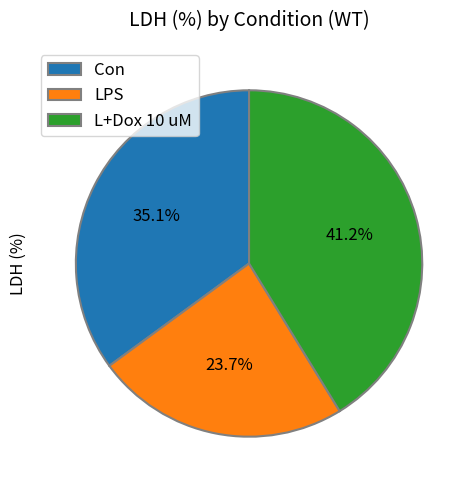

How many segments does this pie chart have?

3